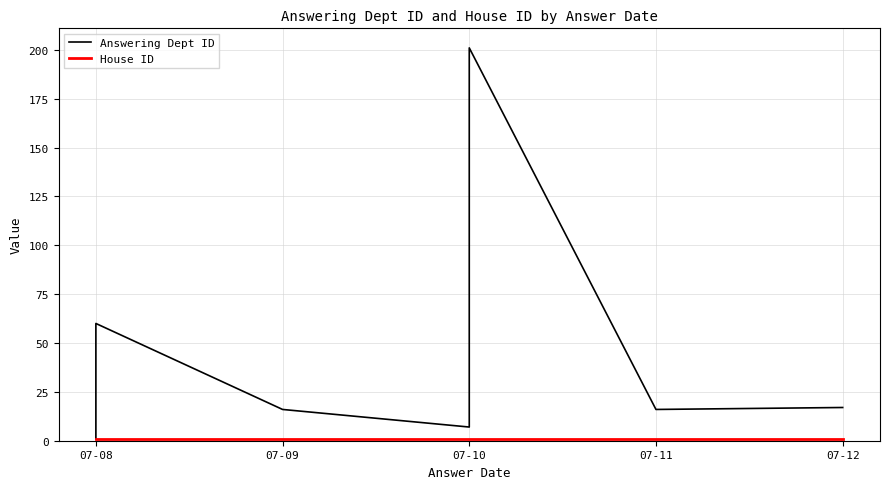

True or false: House ID and Answering Dept ID cross at least once.

False